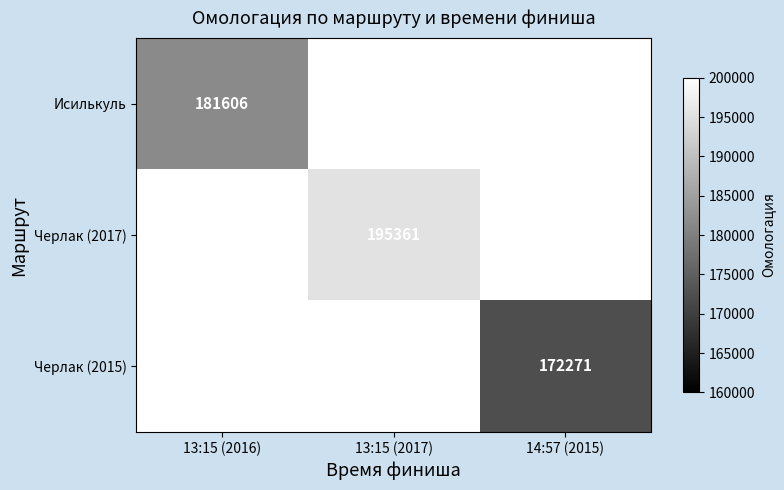

What is the minimum value shown in the chart?

172271.0